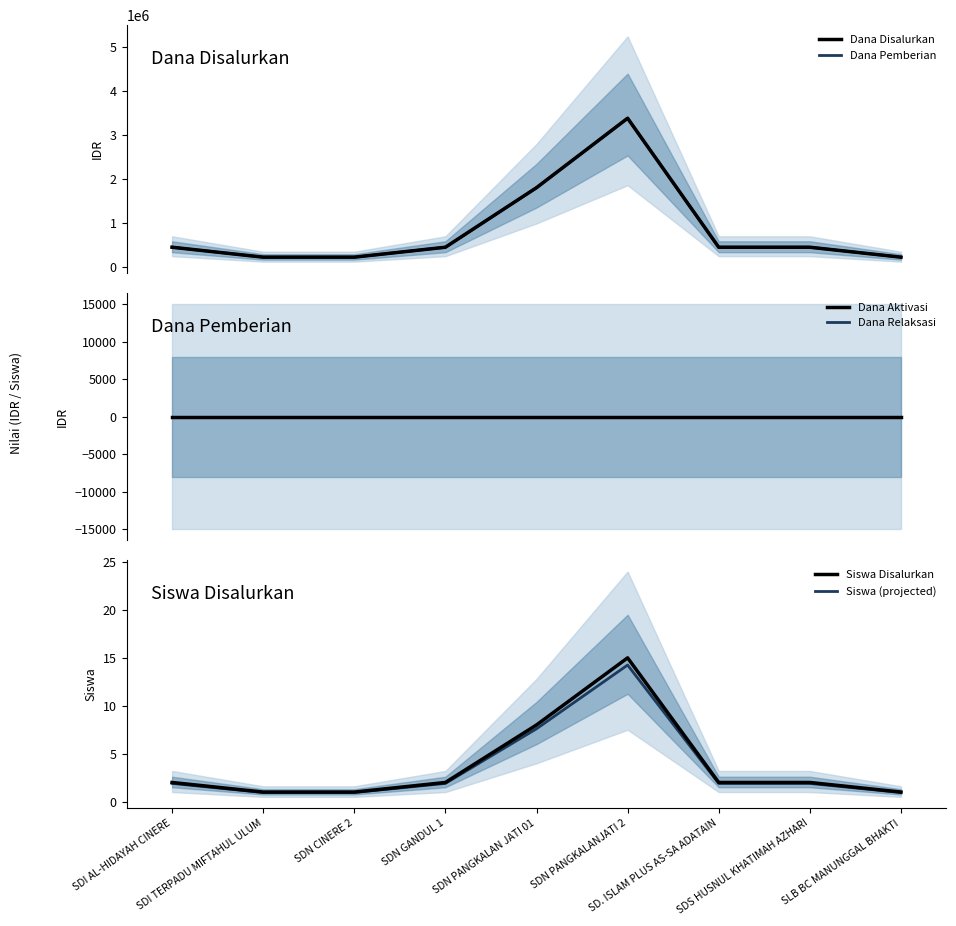

What is the difference between the second highest and second lowest values in the Dana Pemberian series?

1575000.0